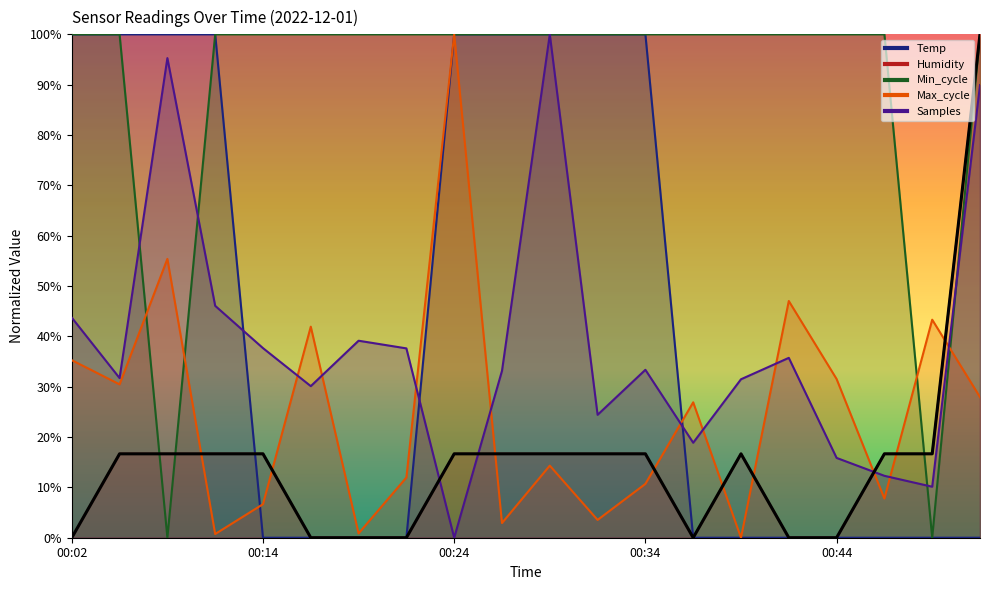

Where is the first local maximum for Samples?

00:07